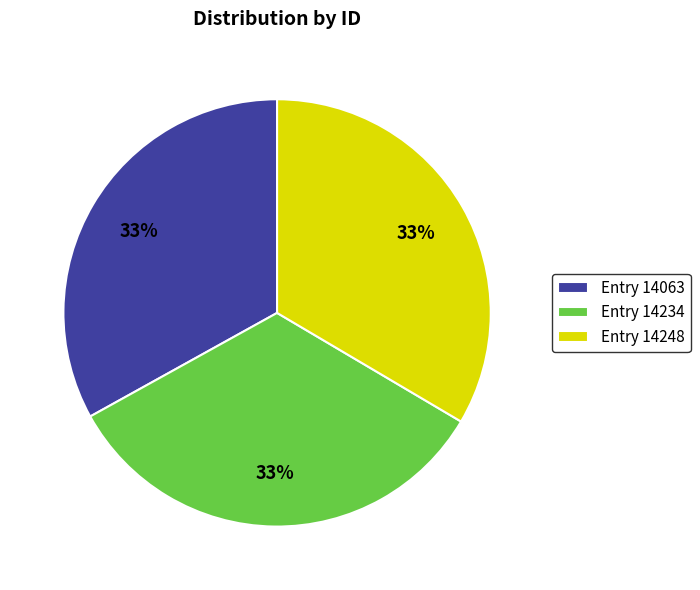

To the nearest percent, what percentage of the pie is Entry 14063?

33%